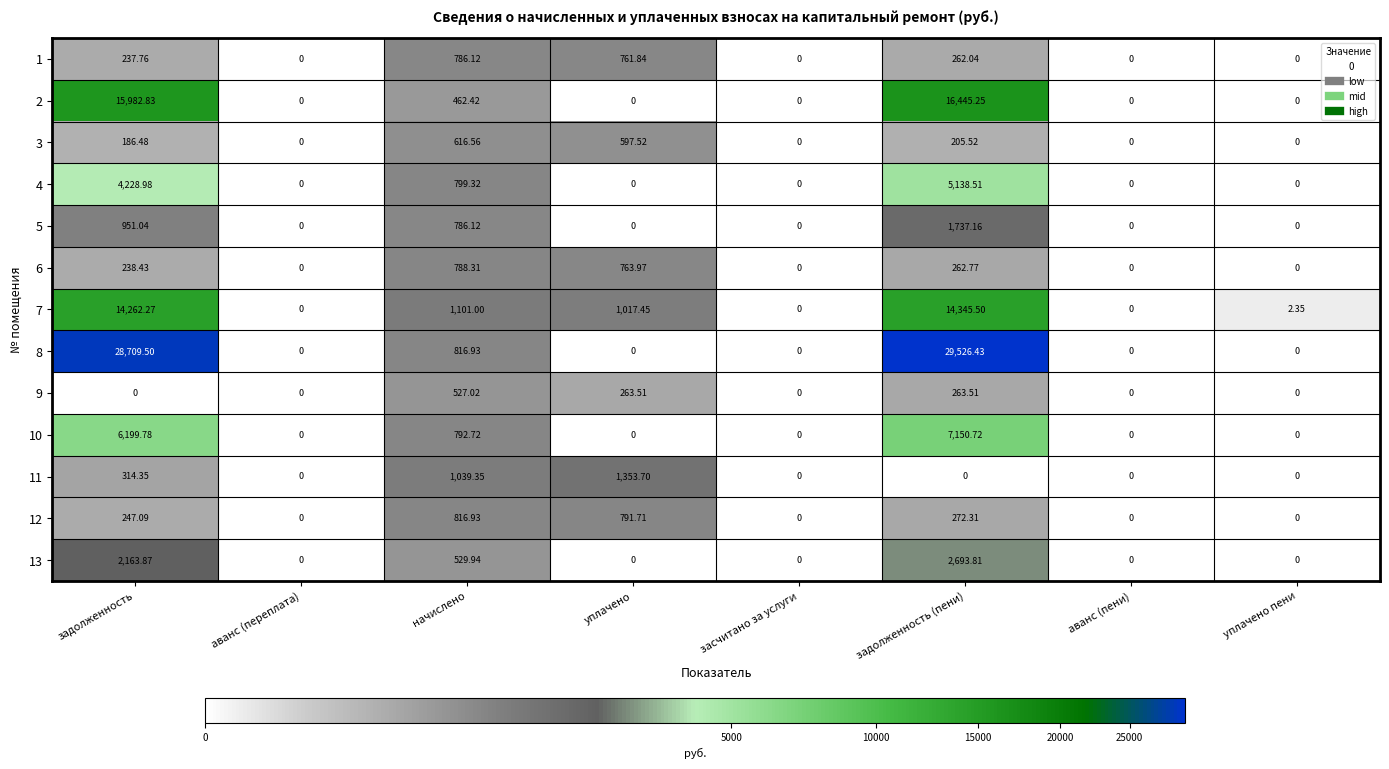

At which label does 7 first exceed 1017?

задолженность